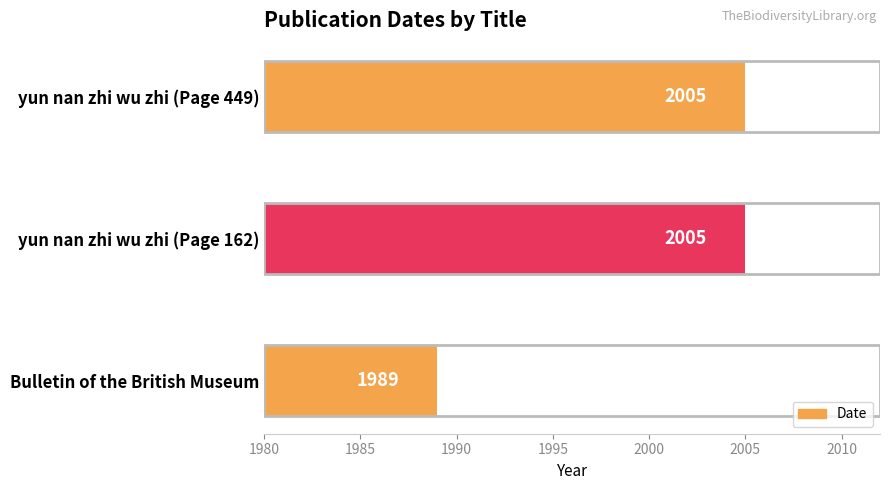

What is the minimum value shown in the chart?

1989